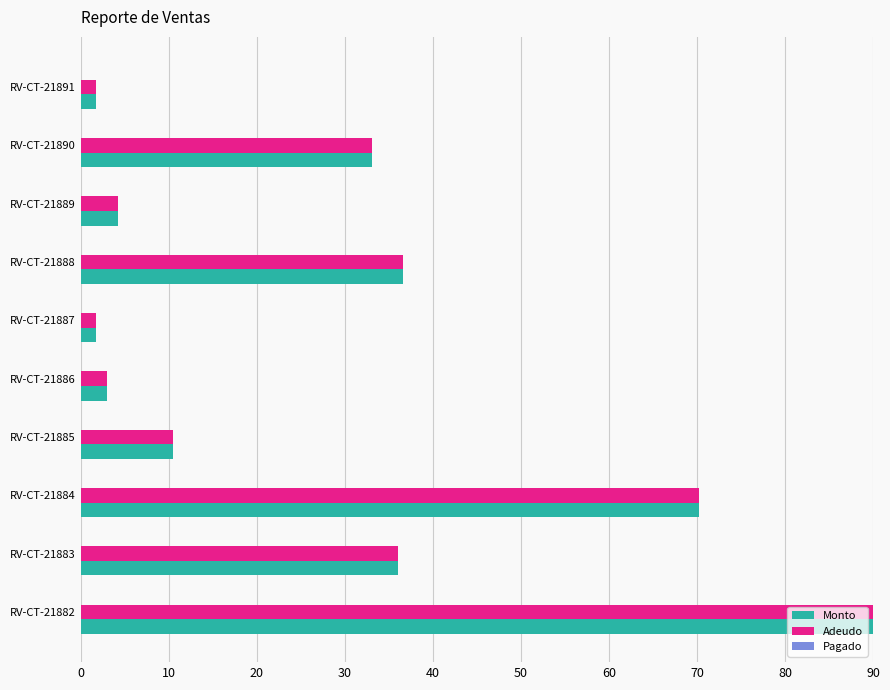

Is it true that Monto equals 25.6 at RV-CT-21884?

False